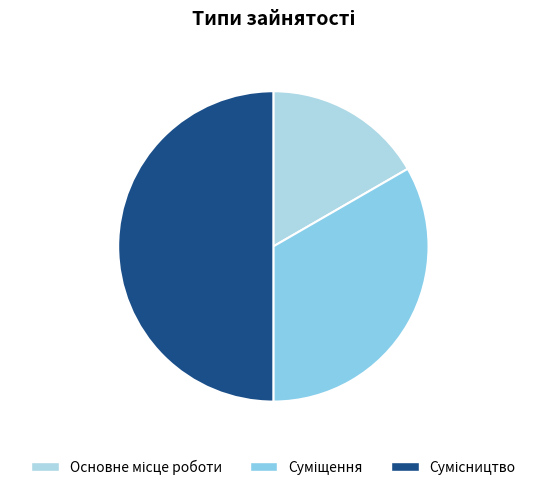

How many segments does this pie chart have?

3